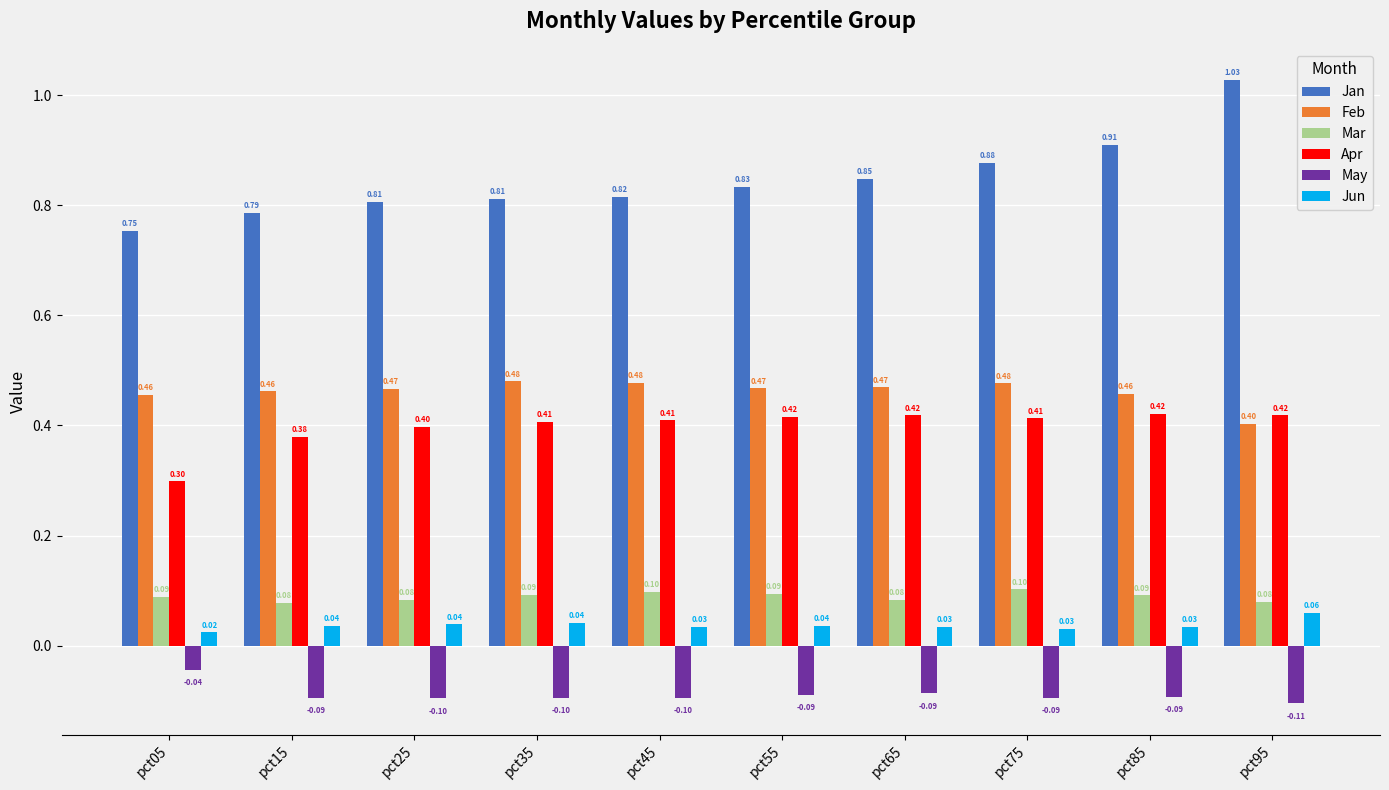

Which series changed the most between pct25 and pct45?

Mar